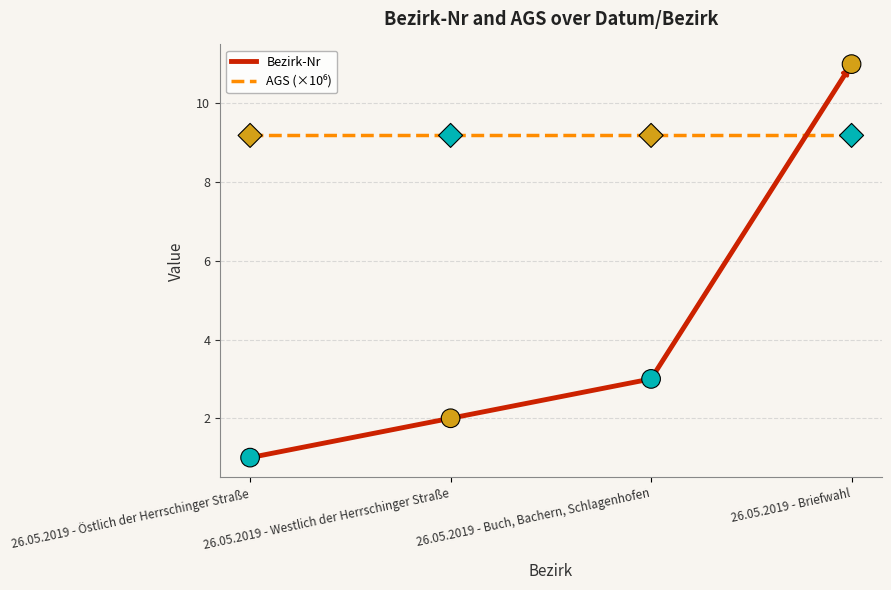

What is the difference between the highest and lowest values at 26.05.2019 - Westlich der Herrschinger Straße?

7.2